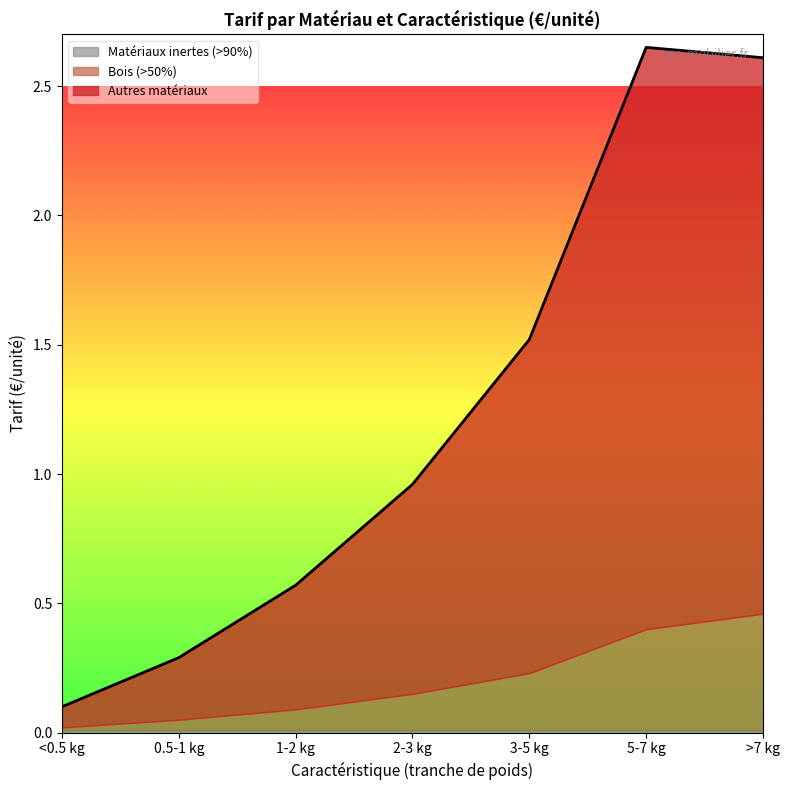

What is the difference between the Autres matériaux values at 0.5-1 kg and 2-3 kg?

0.6